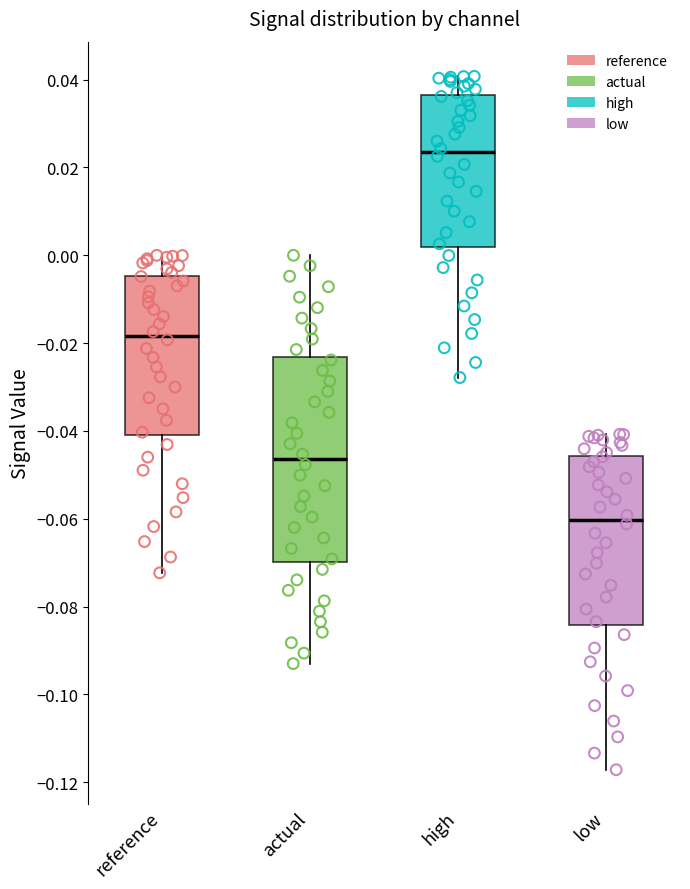

Reading left to right, read every box against the y-axis: the position of its median line, the range the box covers, and the ends of its whiskers. The values are not printed on the chart, so give them approximately, as read against the axis.

reference: median -0.018, box -0.040 to -0.004, whiskers -0.072 to 0.000
actual: median -0.046, box -0.070 to -0.024, whiskers -0.092 to 0.000
high: median 0.024, box 0.002 to 0.036, whiskers -0.028 to 0.040
low: median -0.060, box -0.084 to -0.046, whiskers -0.118 to -0.040